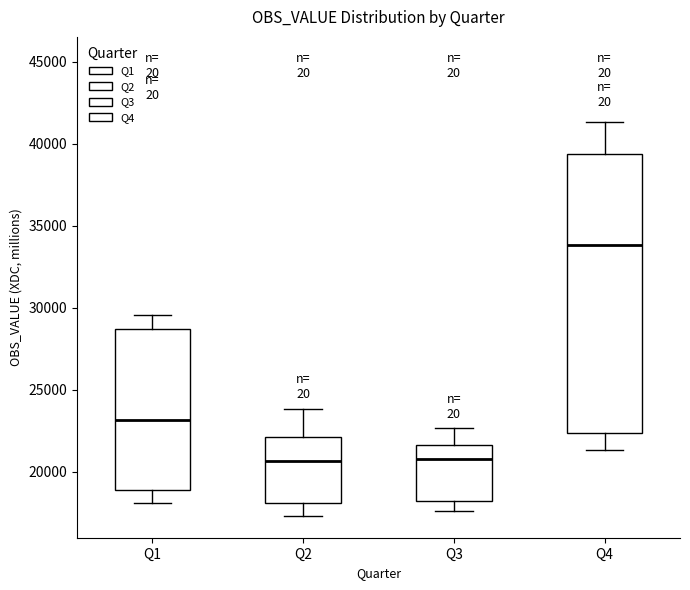

Reading left to right, read every box against the y-axis: the position of its median line, the range the box covers, and the ends of its whiskers. The values are not printed on the chart, so give them approximately, as read against the axis.

Q1: median 23000, box 19000 to 28500, whiskers 18000 to 29500
Q2: median 20500, box 18000 to 22000, whiskers 17500 to 24000
Q3: median 21000, box 18000 to 21500, whiskers 17500 to 22500
Q4: median 34000, box 22500 to 39500, whiskers 21500 to 41500